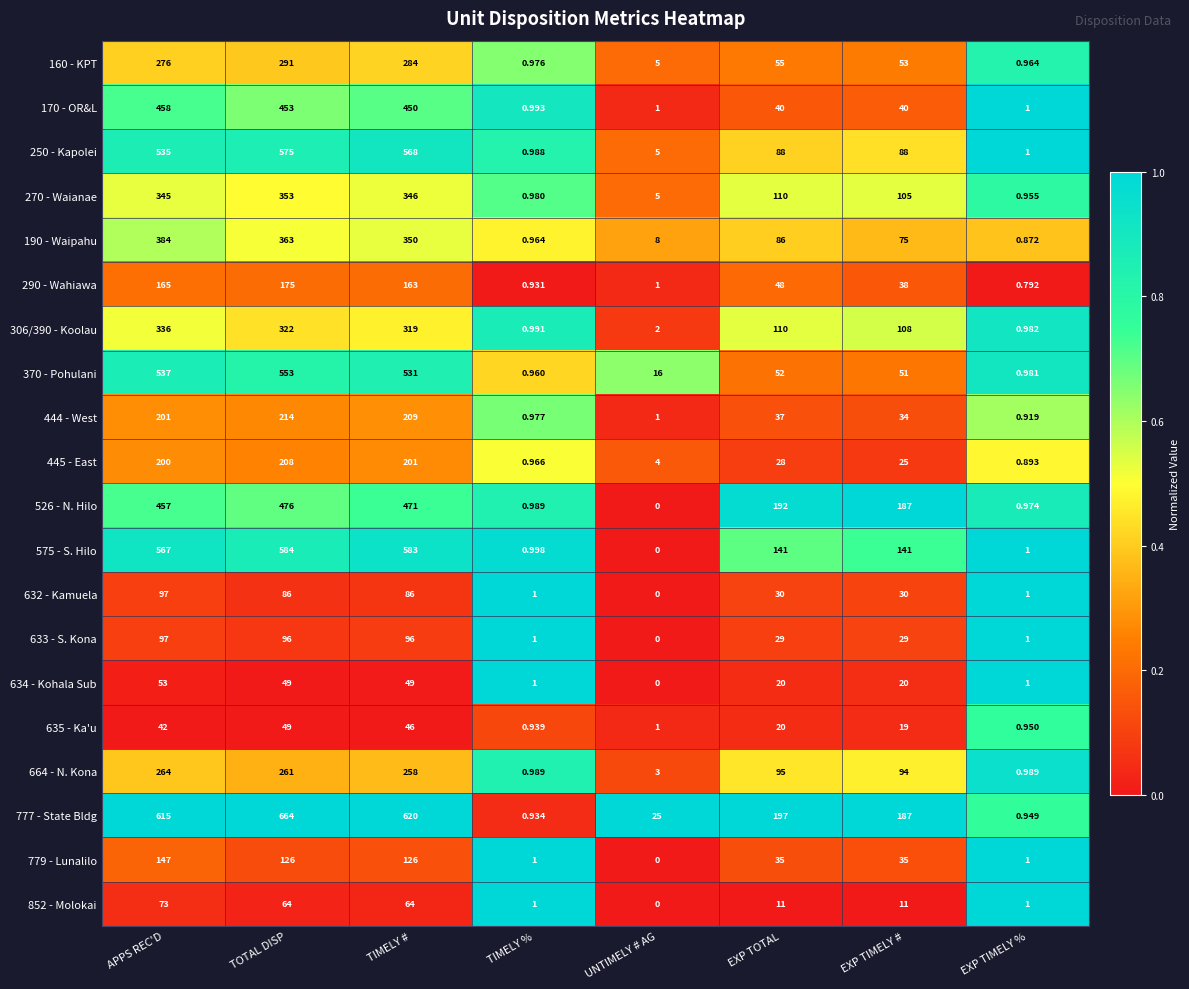

How many series are shown in this chart?

20